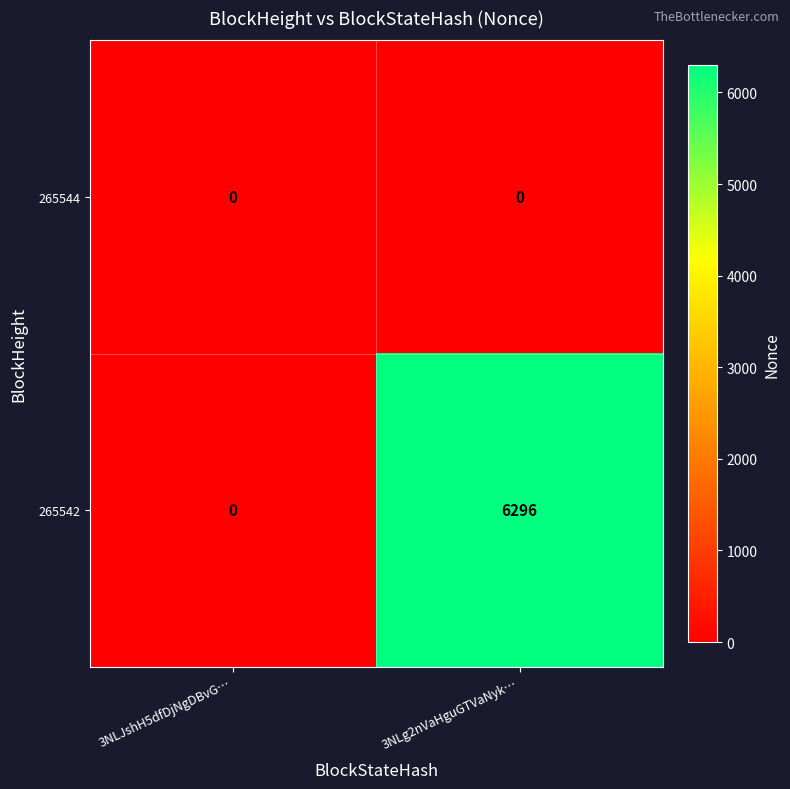

What is the spread (max minus min) of values at 3NLg2nVaHguGTVaNyk…?

6296